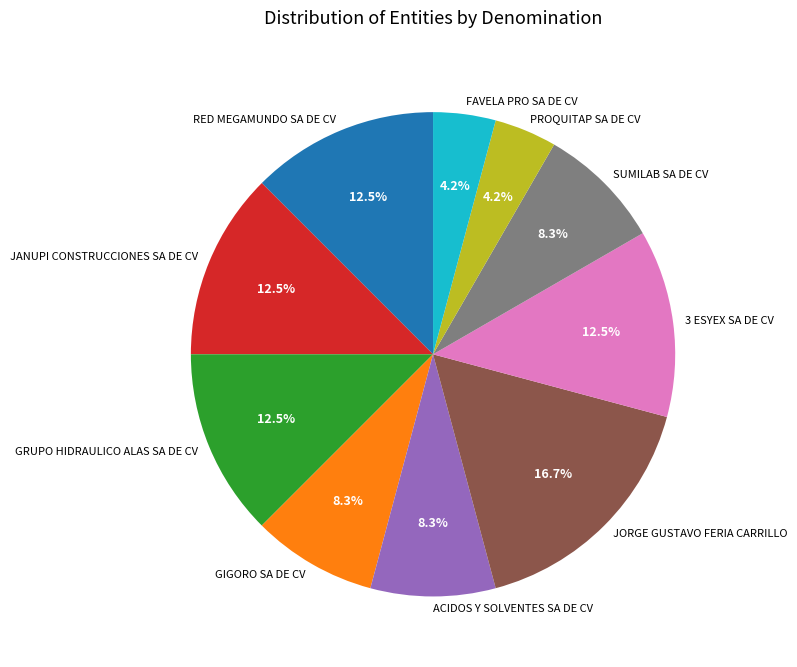

Between JORGE GUSTAVO FERIA CARRILLO and GIGORO SA DE CV, which is larger?

JORGE GUSTAVO FERIA CARRILLO